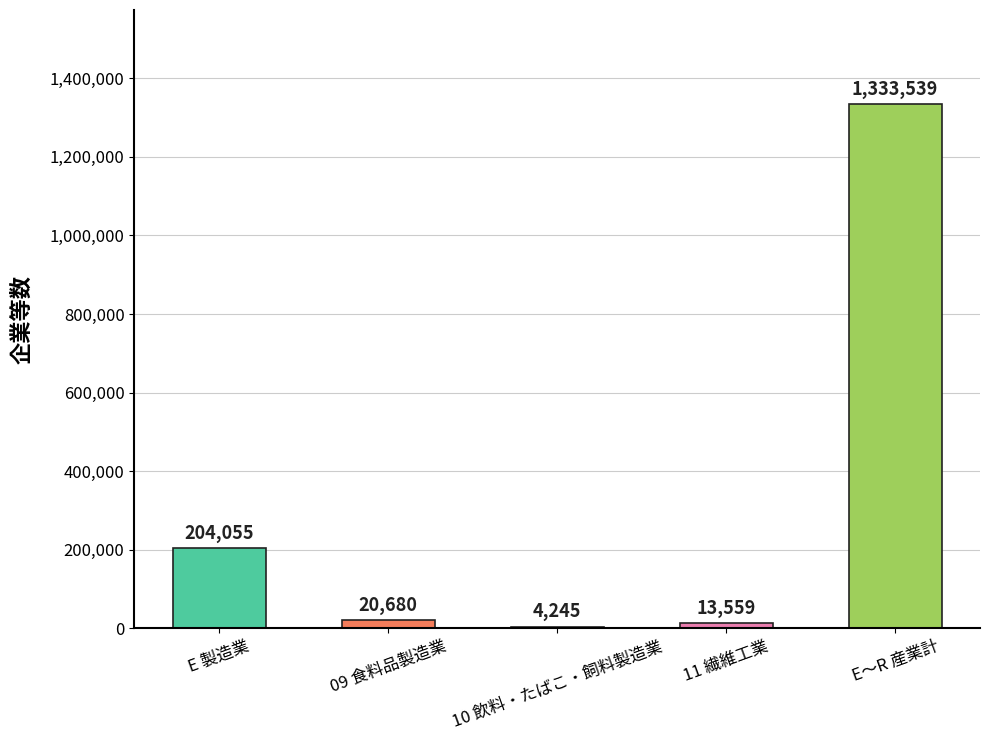

Which category has the highest value across all series?

E～R 産業計